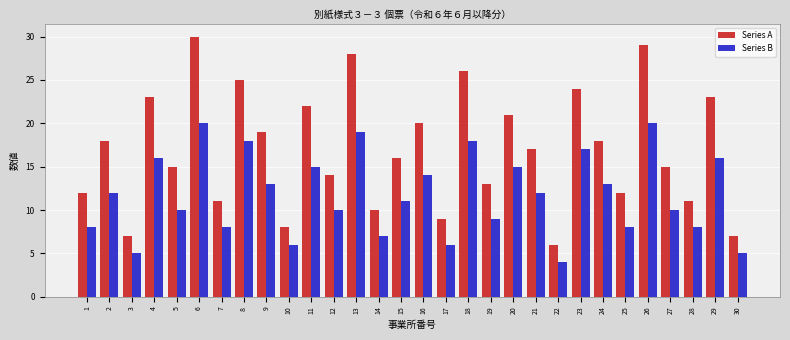

Which series has the largest range (max minus min)?

Series A